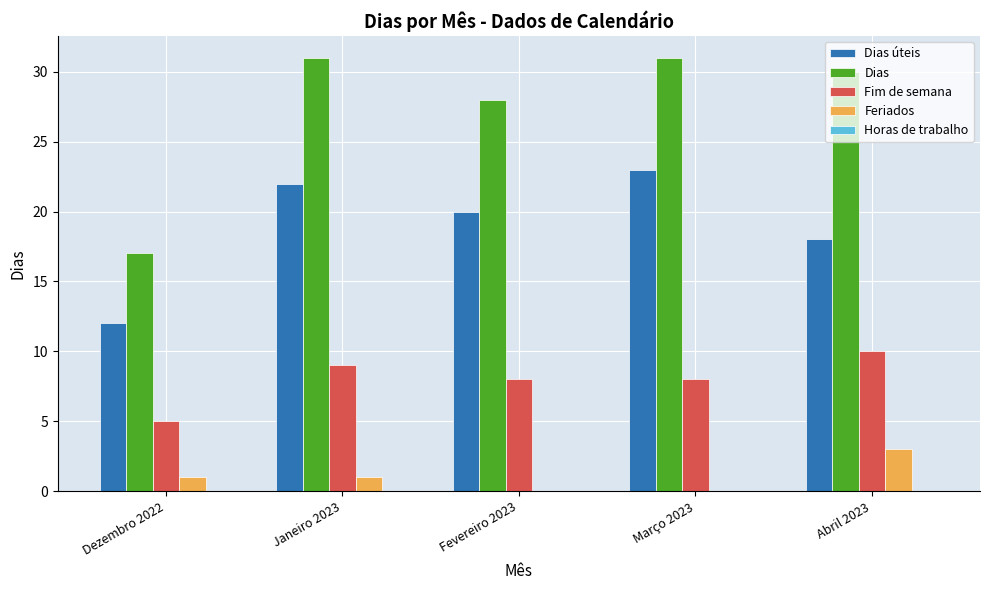

The Feriados series shows 3 at Abril 2023. True or false?

True